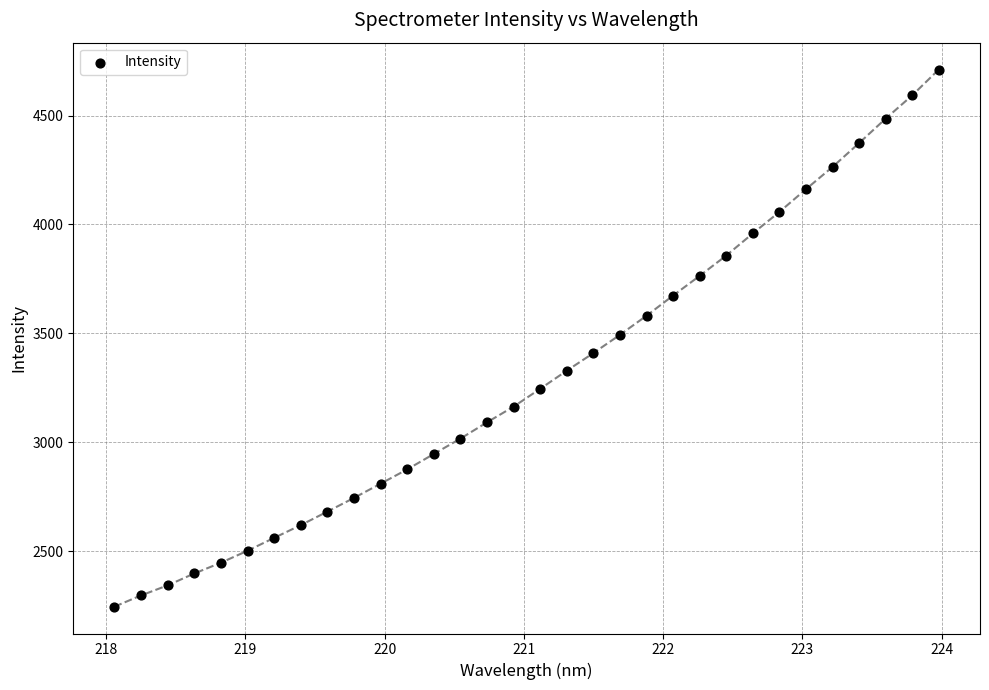

What is the range of X values (max minus min)?

5.9